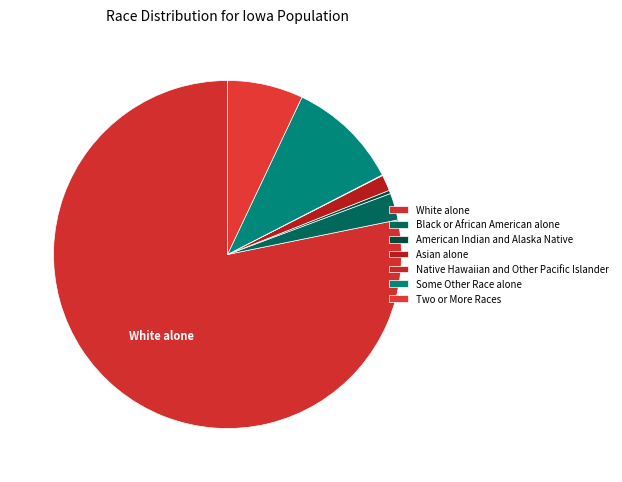

What percentage is the Some Other Race alone slice, to the nearest percent?

10%